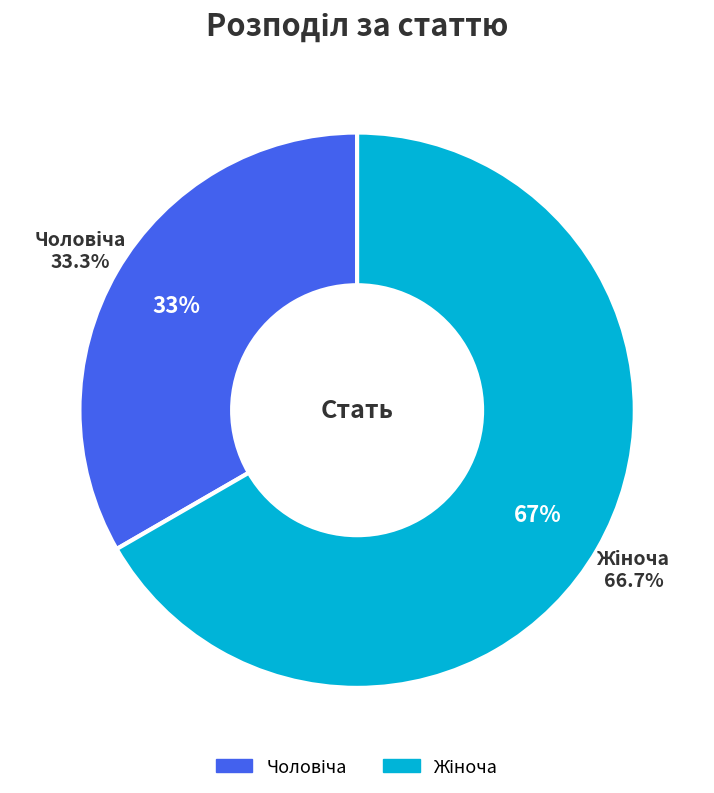

Between Жіноча and Чоловіча, which is larger?

Жіноча